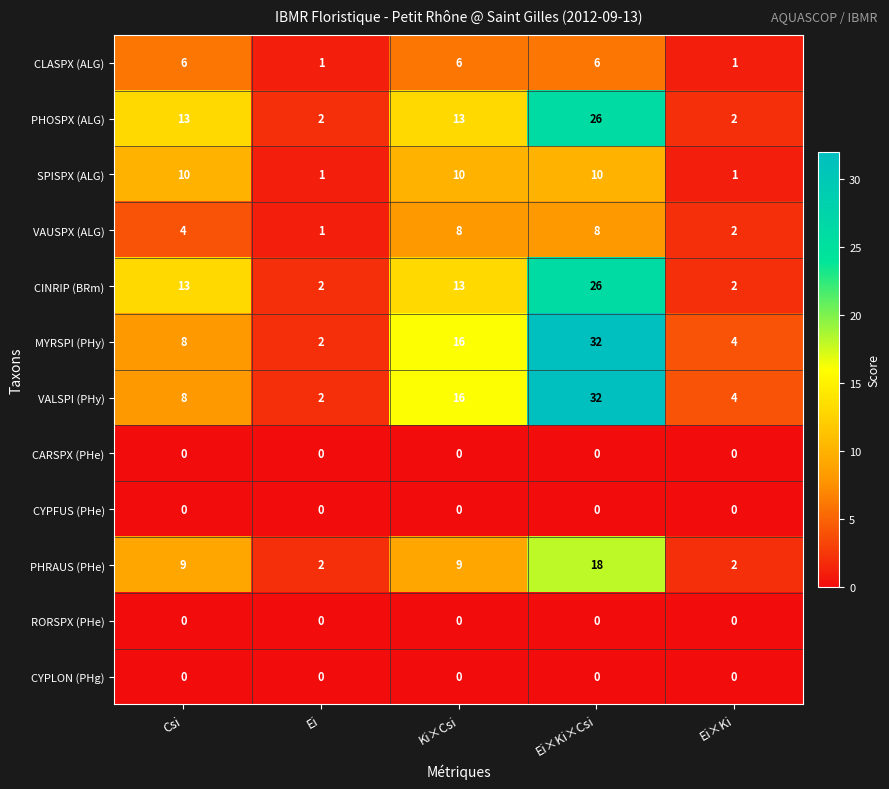

Which label corresponds to the largest value in the chart?

Ei×Ki×Csi